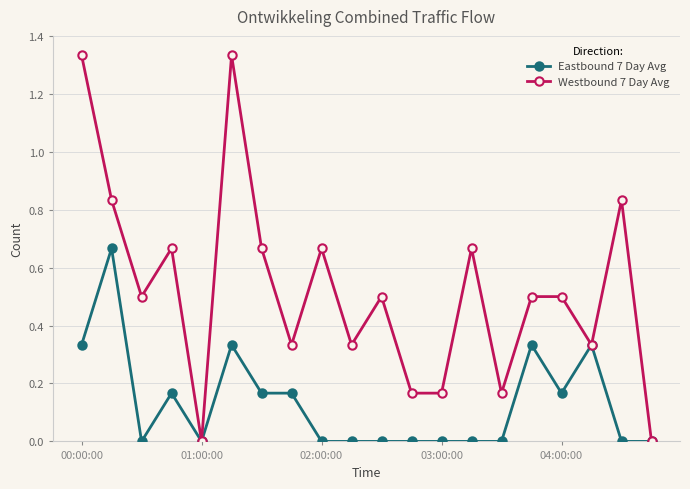

Count the Westbound 7 Day Avg values in the range 0 to 1.

18